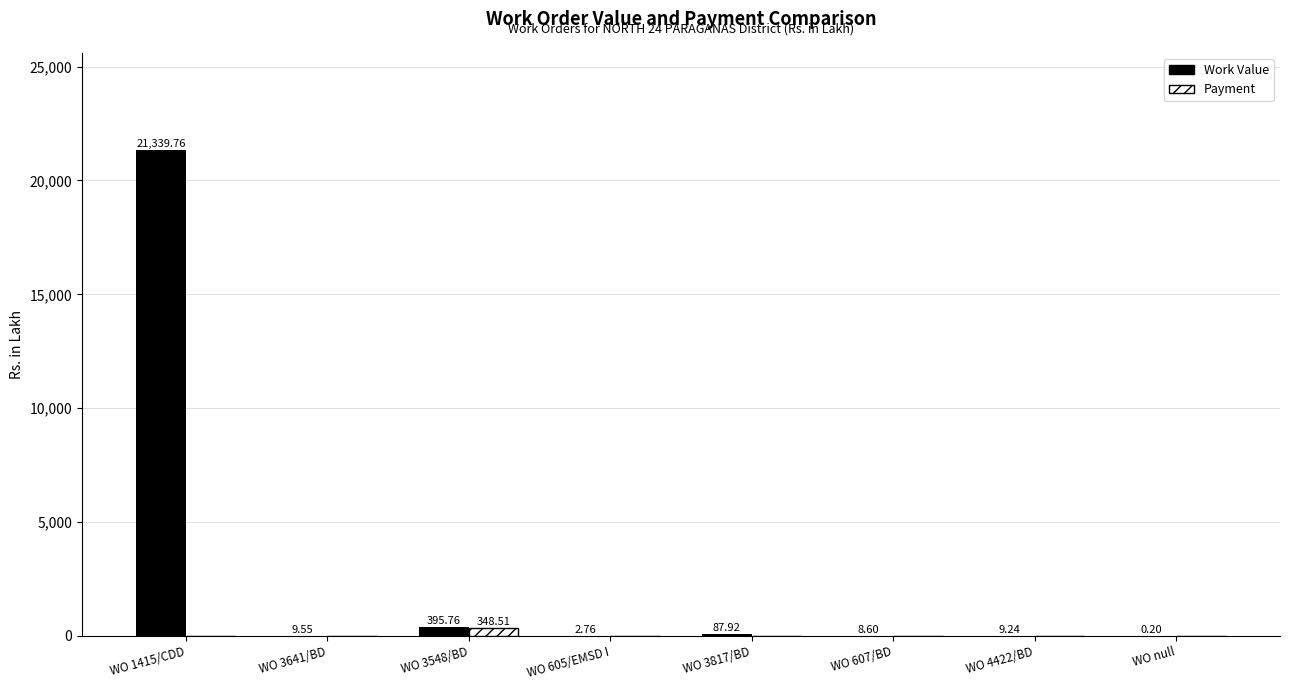

What are all the series names shown in the legend?

Work Value, Payment